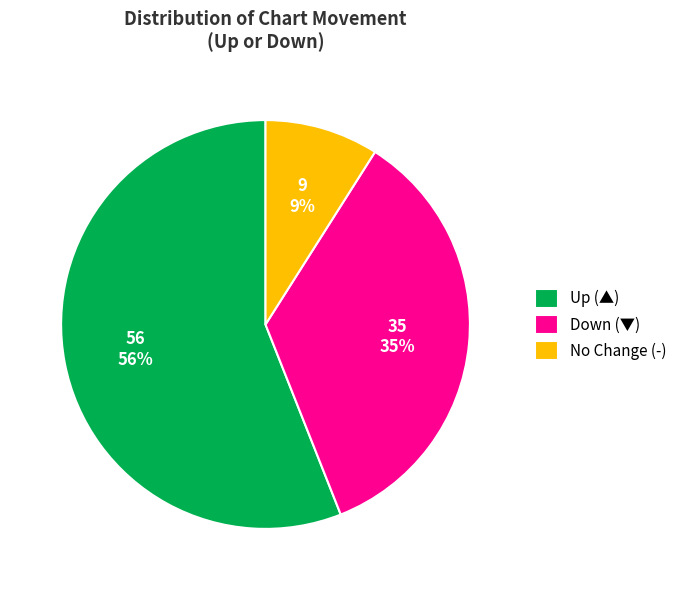

To the nearest percent, what is the average slice percentage?

33%